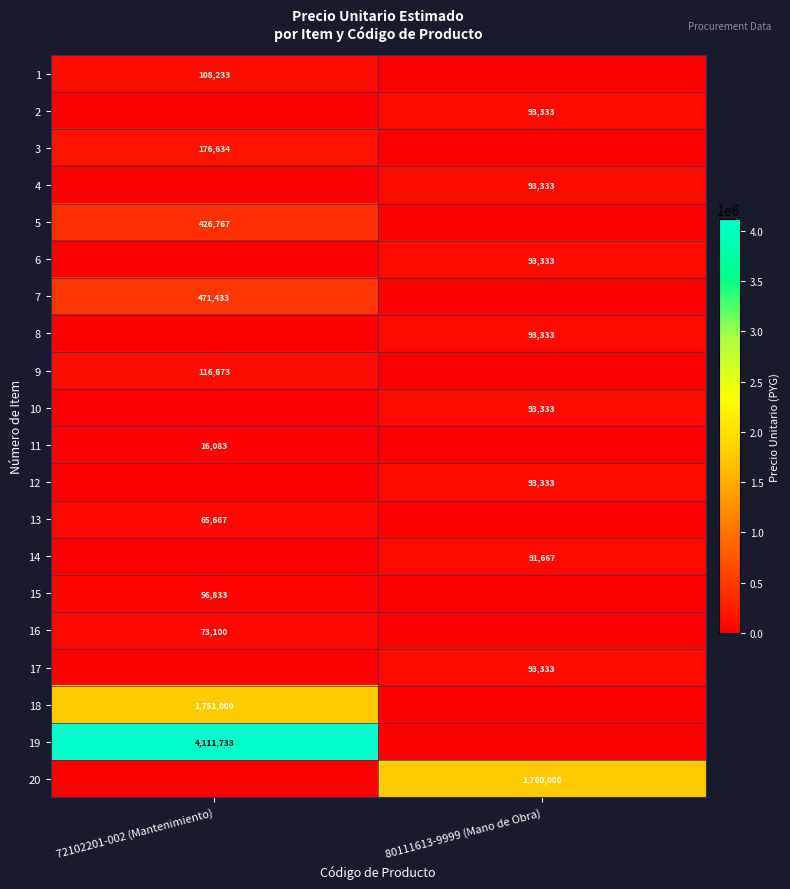

Is it true that 9 equals 60398 at 72102201-002 (Mantenimiento)?

False